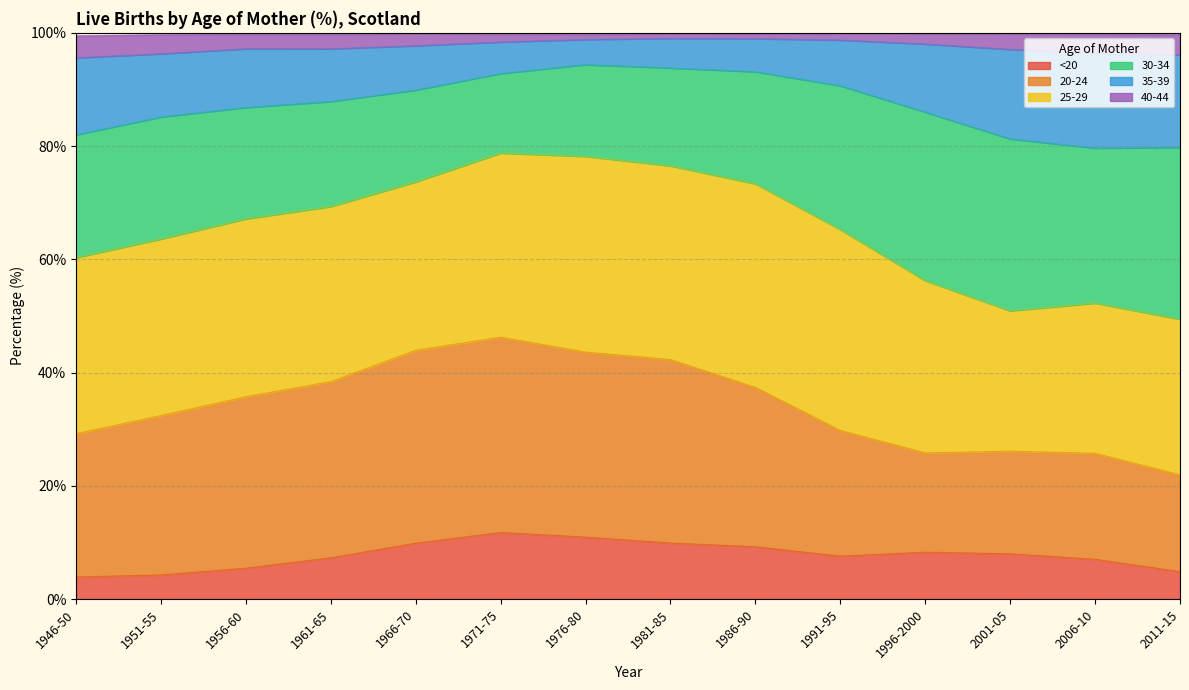

What is the total value across all series at 2011-15?

99.7